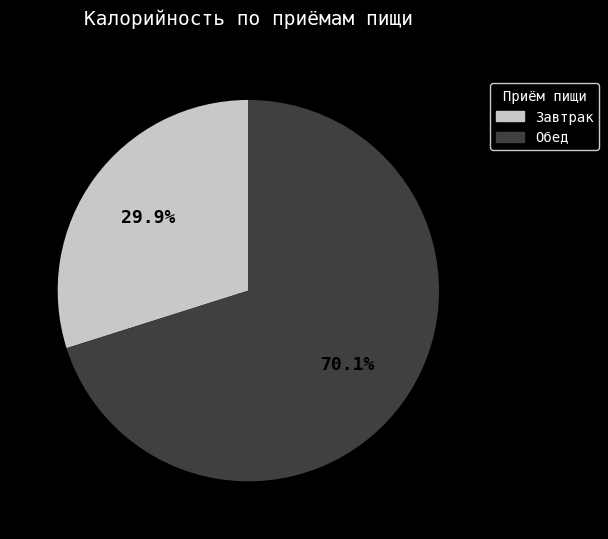

Does any single category account for the majority?

Yes